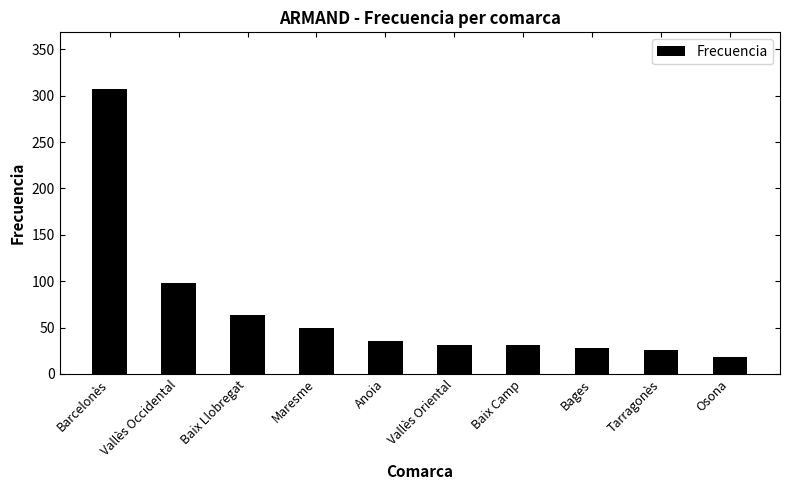

What is the label of the 3rd bar from the left?

Baix Llobregat